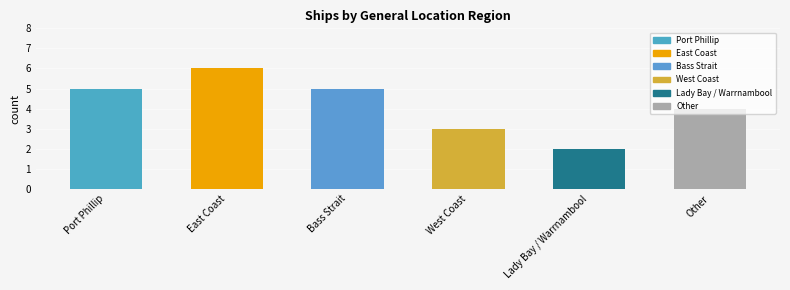

List the labels in order of value, smallest first.

Lady Bay / Warrnambool, West Coast, Other, Port Phillip, Bass Strait, East Coast